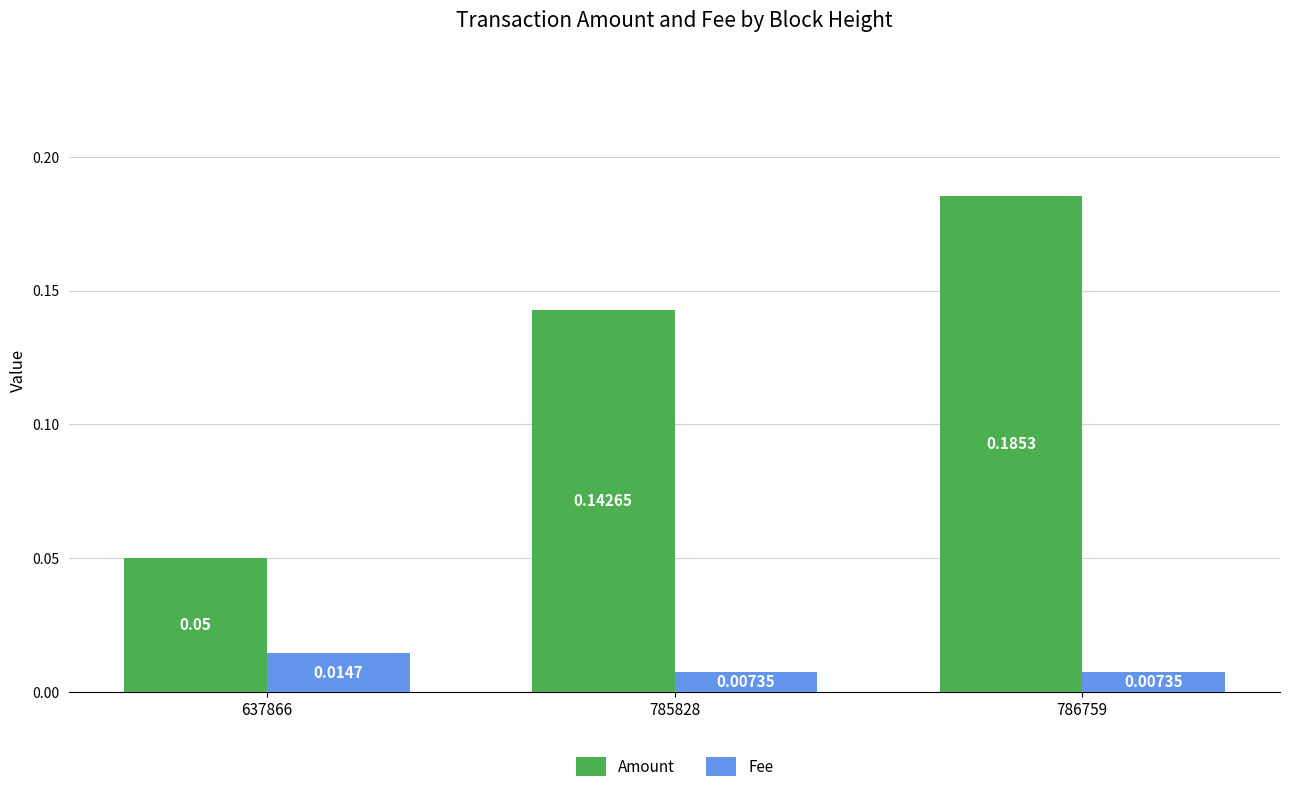

At how many categories does at least one series exceed 0?

3